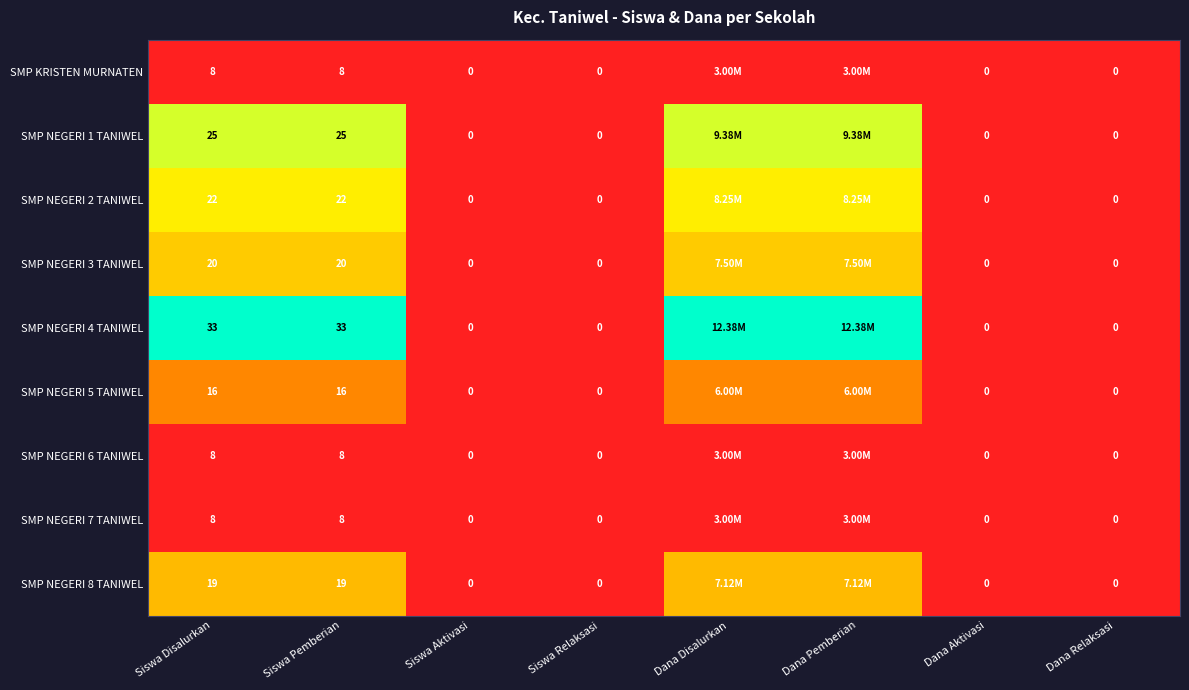

At Dana Aktivasi, list the series in order from largest to smallest.

SMP KRISTEN MURNATEN, SMP NEGERI 1 TANIWEL, SMP NEGERI 2 TANIWEL, SMP NEGERI 3 TANIWEL, SMP NEGERI 4 TANIWEL, SMP NEGERI 5 TANIWEL, SMP NEGERI 6 TANIWEL, SMP NEGERI 7 TANIWEL, SMP NEGERI 8 TANIWEL